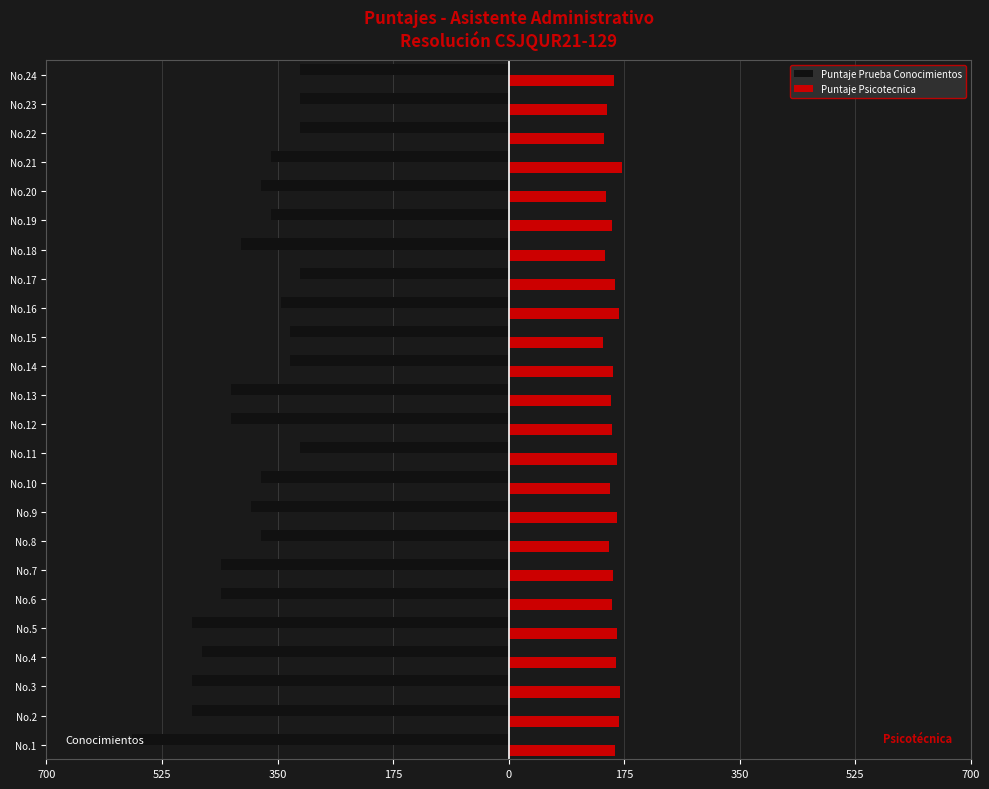

What are all the series names shown in the legend?

Puntaje Prueba Conocimientos, Puntaje Psicotecnica